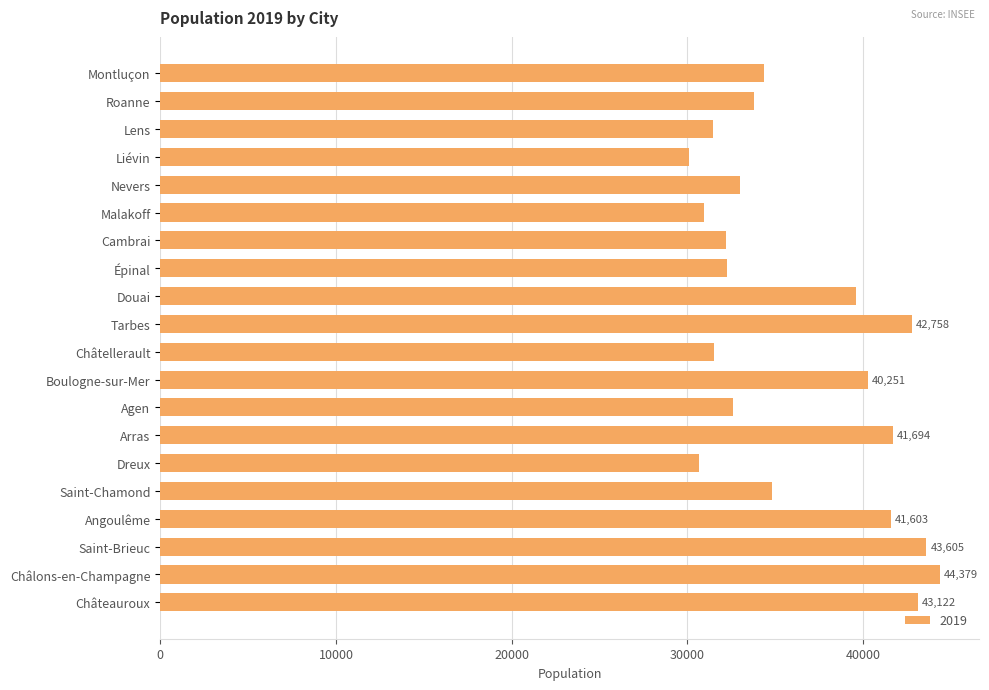

Which has a higher value, Boulogne-sur-Mer or Roanne?

Boulogne-sur-Mer